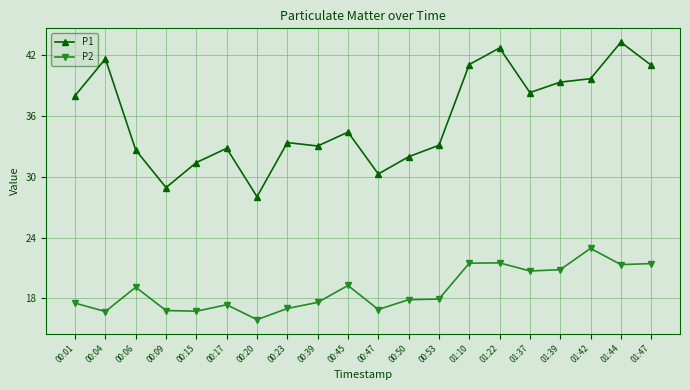

How many data points in P1 are above 34?

10